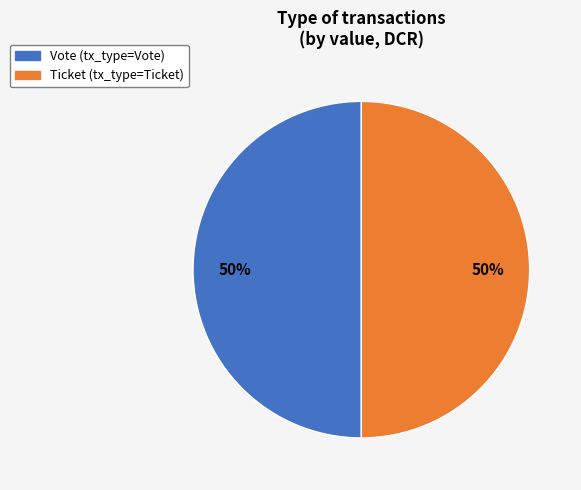

To the nearest percent, what is the average slice percentage?

50%